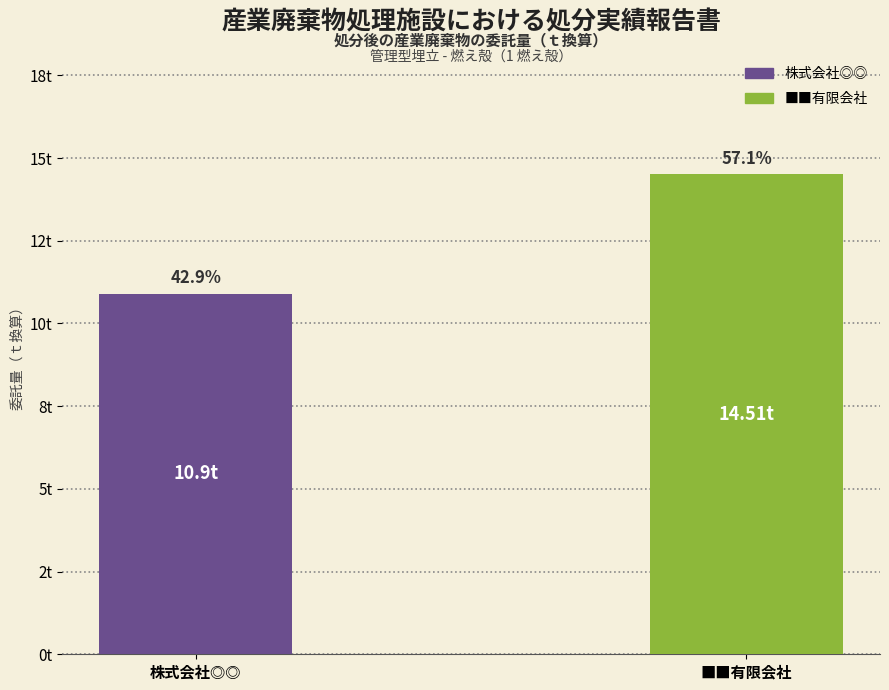

What is the smallest value displayed?

10.9